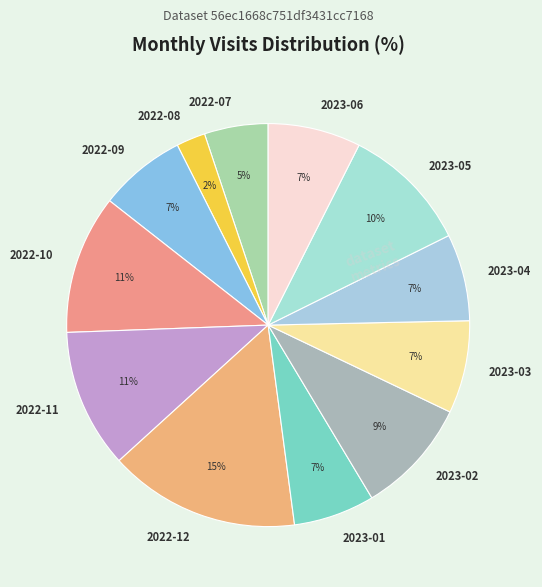

To the nearest percent, what is the average slice percentage?

8%